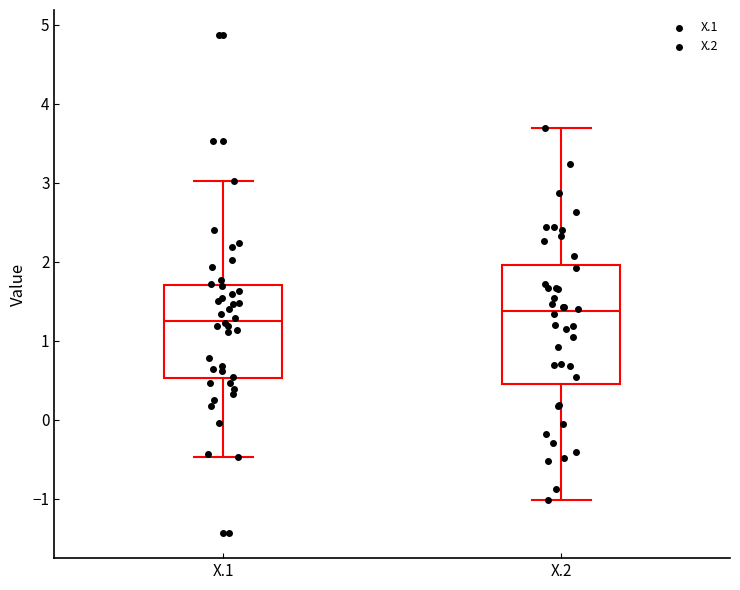

Comparing the boxes themselves (not the whiskers), which one is the tallest?

X.2